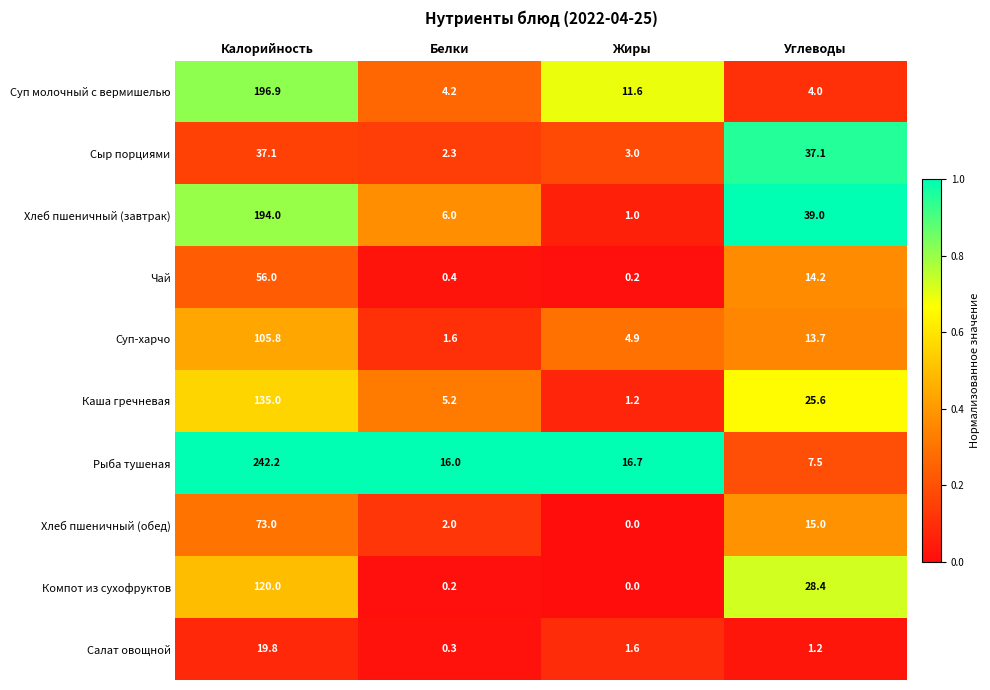

Rank the series by their maximum value, from highest to lowest.

Рыба тушеная, Суп молочный с вермишелью, Хлеб пшеничный (завтрак), Каша гречневая, Компот из сухофруктов, Суп-харчо, Хлеб пшеничный (обед), Чай, Сыр порциями, Салат овощной